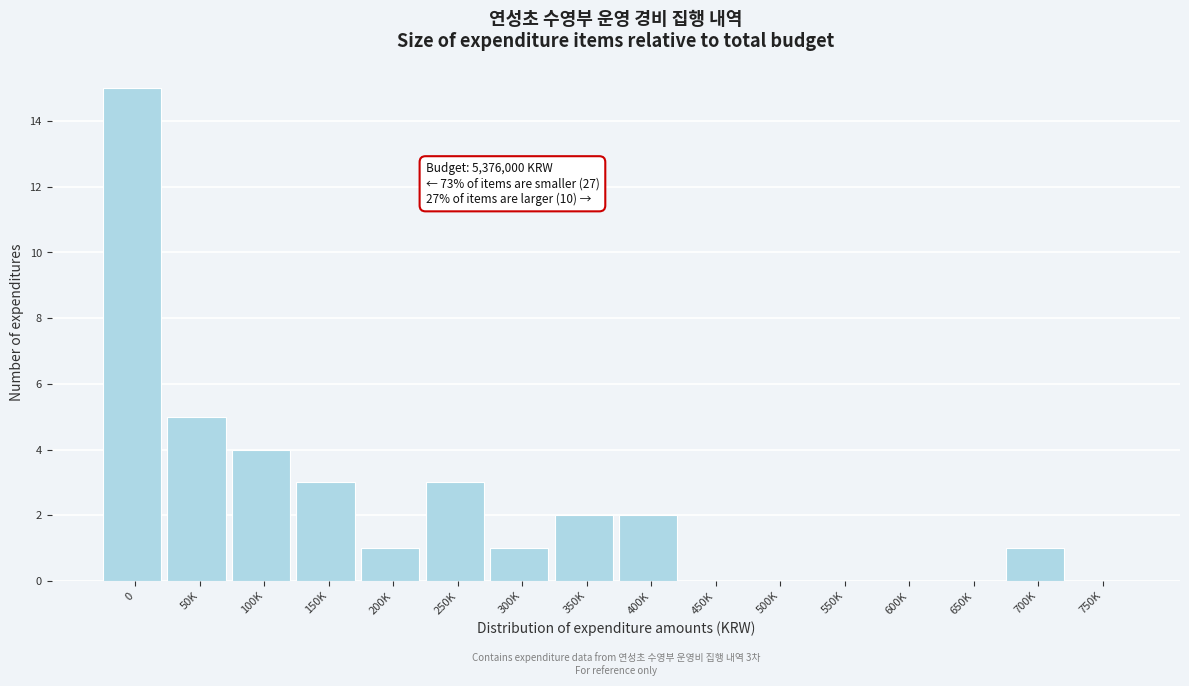

Reading left to right, transcribe all the data shown in this chart.

0=15	50K=5	100K=4	150K=3	200K=1	250K=3	300K=1	350K=2	400K=2	450K=0	500K=0	550K=0	600K=0	650K=0	700K=1	750K=0